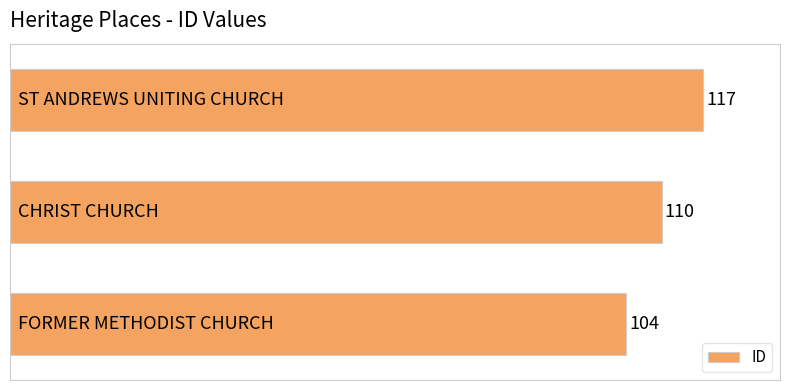

Reading bottom to top, list all the values displayed in this chart.

104	110	117